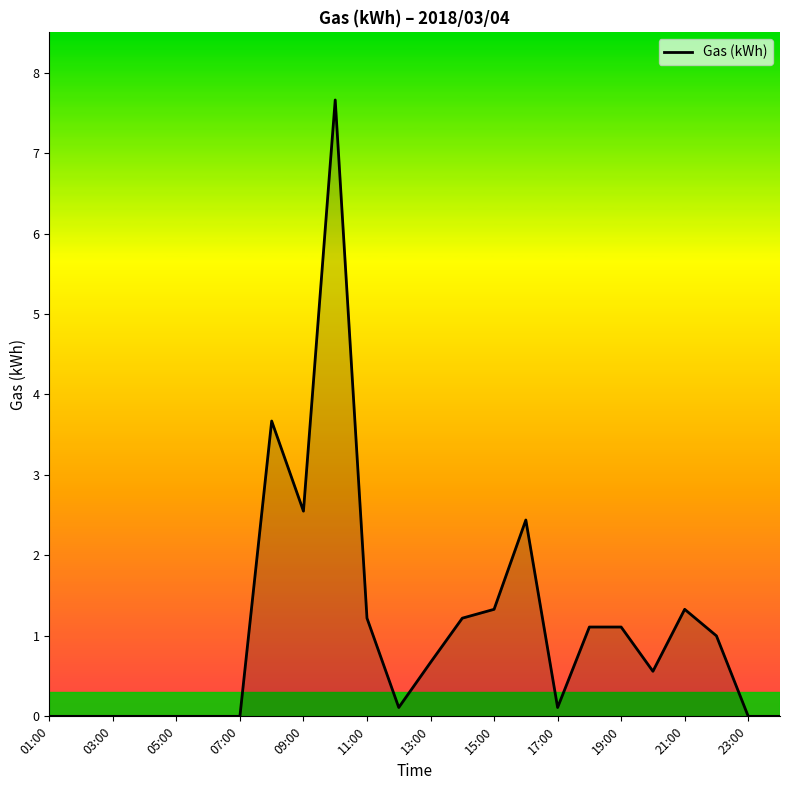

What is the greatest value displayed?

7.7